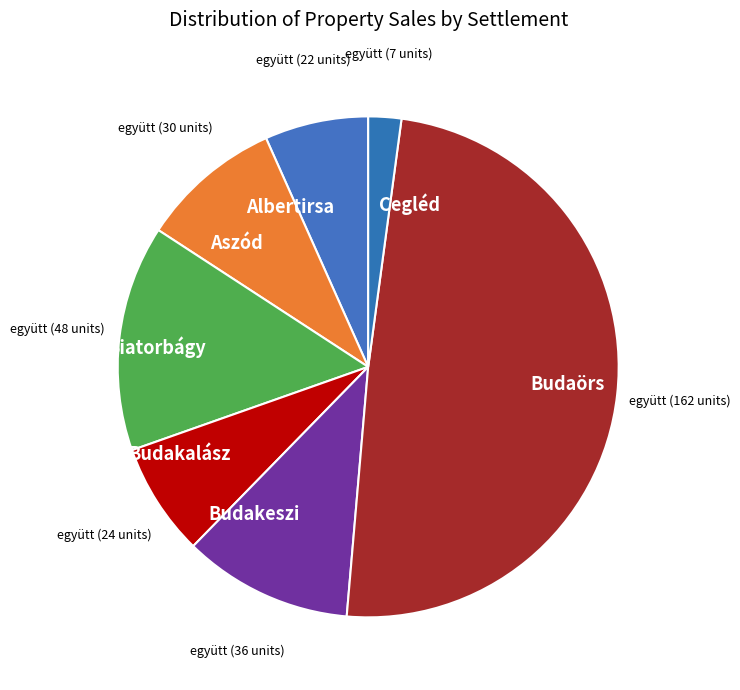

Approximately how many times larger is the value at Albertirsa compared to Biatorbágy?

0.5